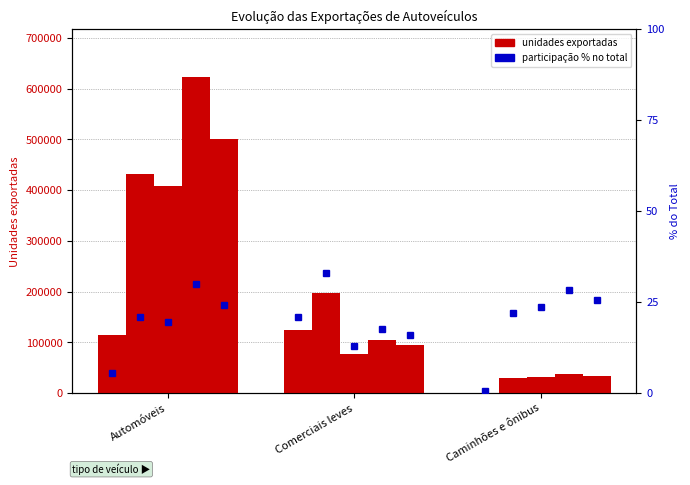

What is the sum of the Brasil 2017 values at Comerciais leves and Automóveis?

728691